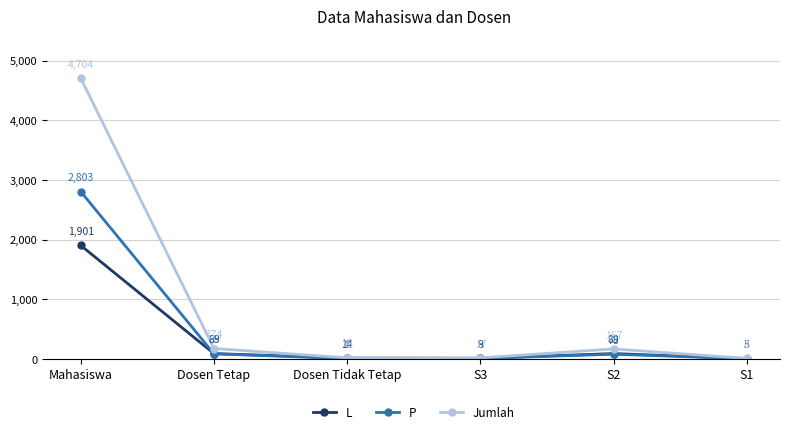

True or false: Jumlah has more than 2 points higher than both neighbors.

False